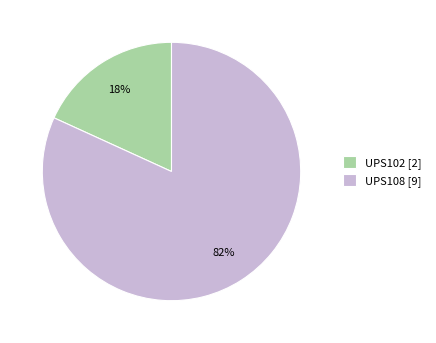

To the nearest percent, what is the difference between the largest and smallest slice percentages?

64%